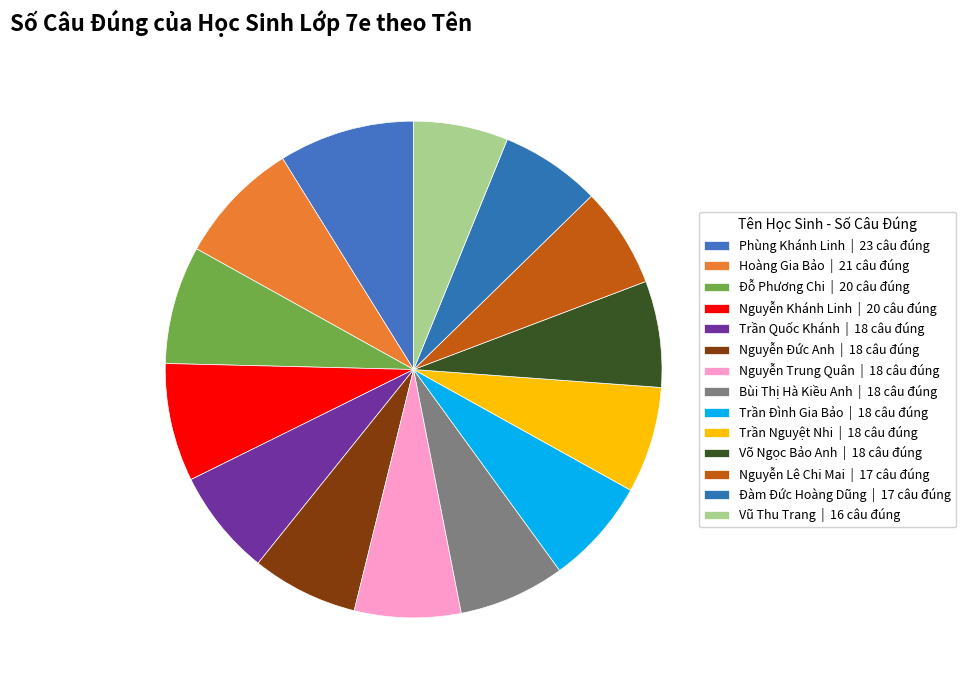

What is the smallest slice in the pie chart?

Vũ Thu Trang